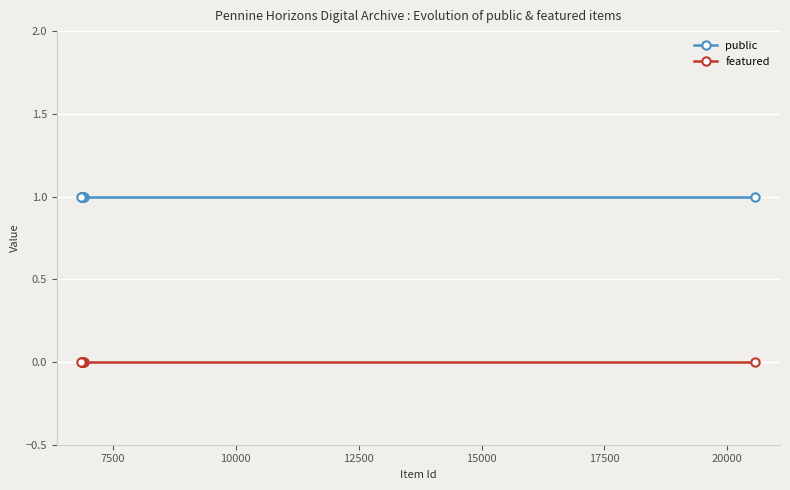

How many lines are shown in the chart?

2